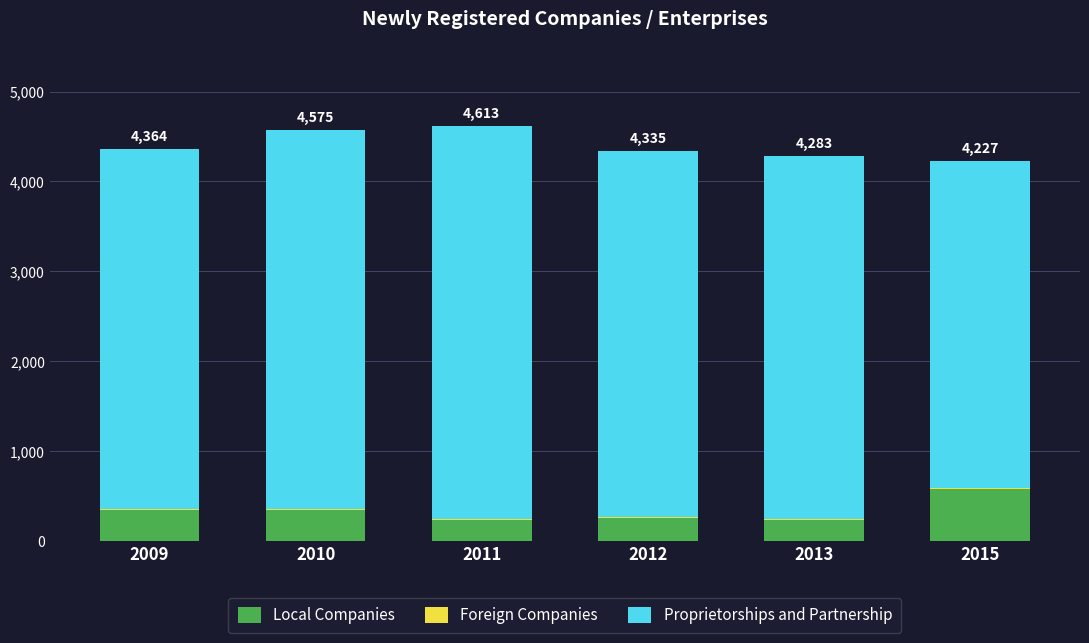

What is the highest value of the Local Companies series?

577